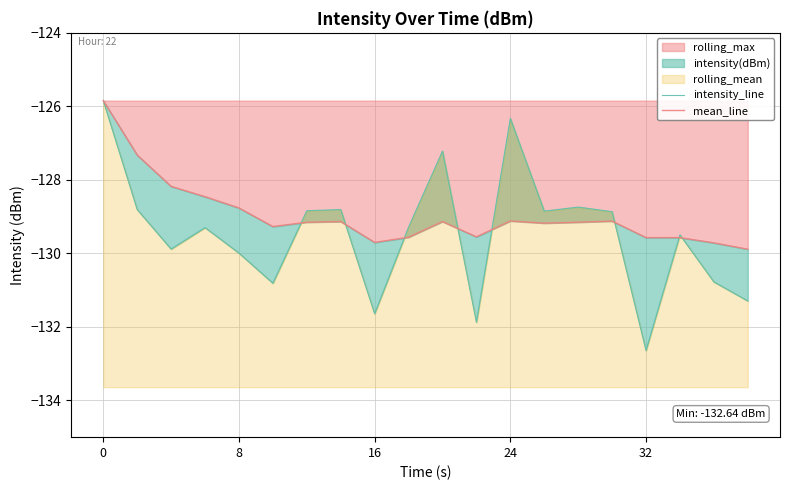

True or false: intensity_line and mean_line intersect in this chart.

True